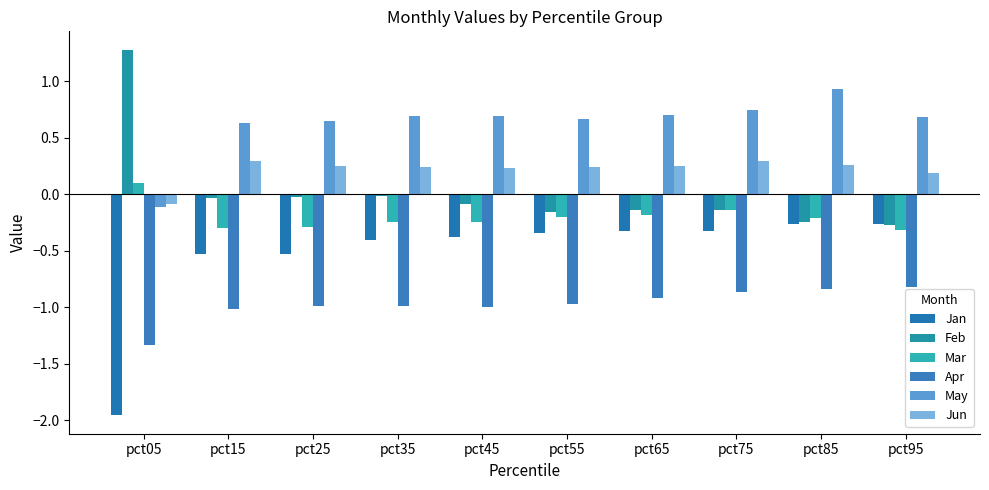

Count the number of data series in this chart.

6